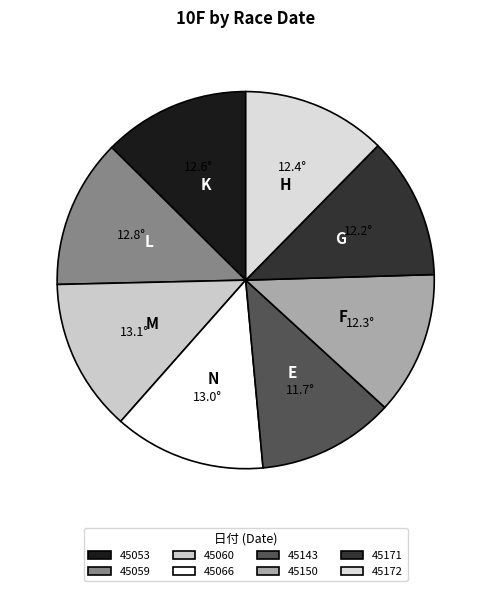

How many segments does this pie chart have?

8